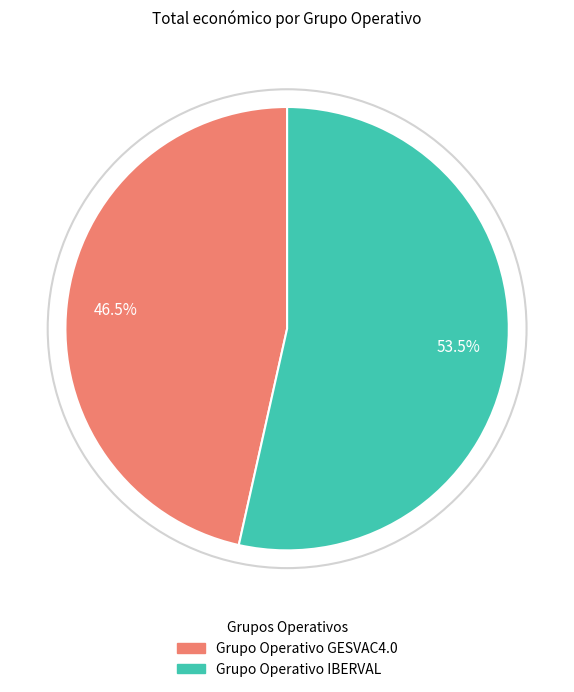

Which has a higher value, Grupo Operativo GESVAC4.0 or Grupo Operativo IBERVAL?

Grupo Operativo IBERVAL